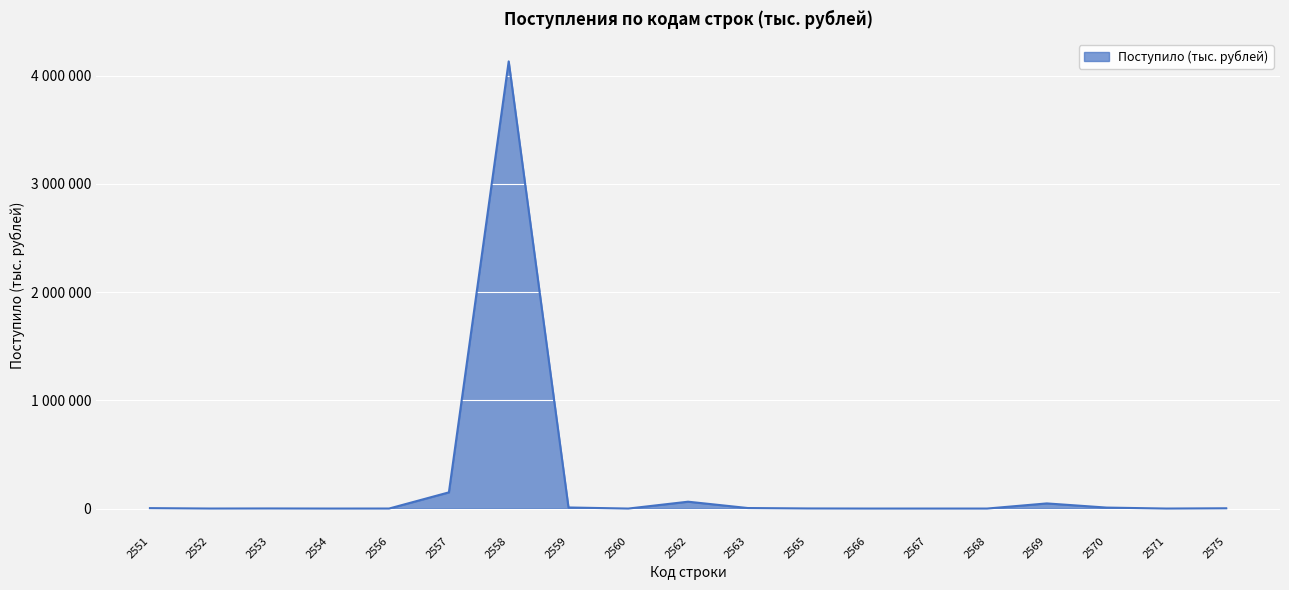

Rank the categories by value from highest to lowest.

2558, 2557, 2562, 2569, 2559, 2570, 2563, 2551, 2575, 2565, 2553, 2556, 2552, 2571, 2566, 2554, 2568, 2567, 2560